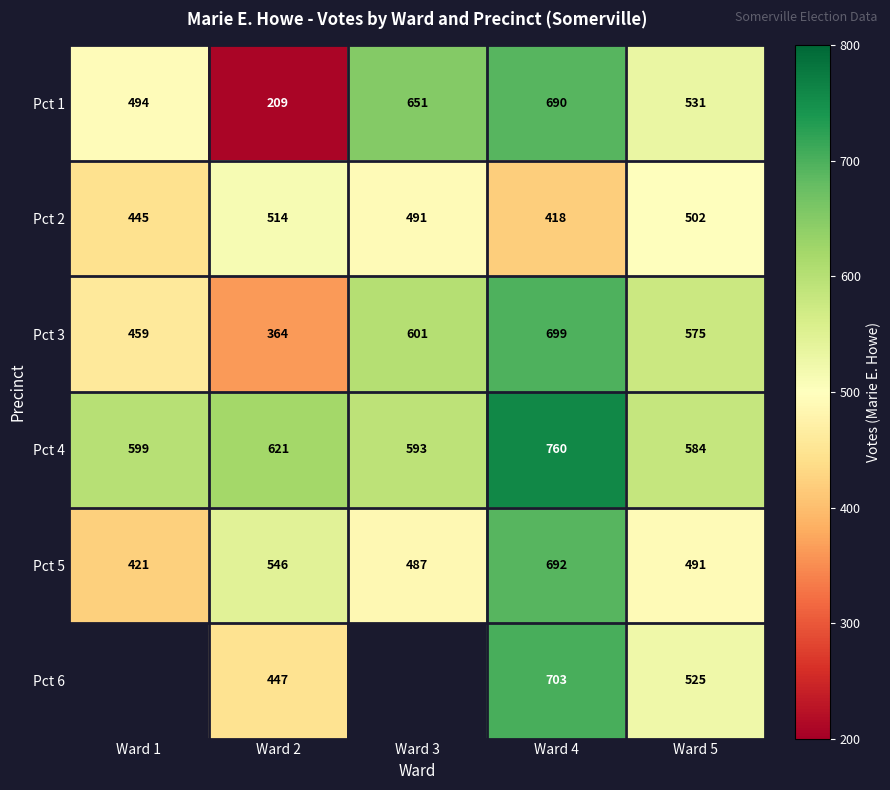

What is the total value across all series at Ward 4?

3962